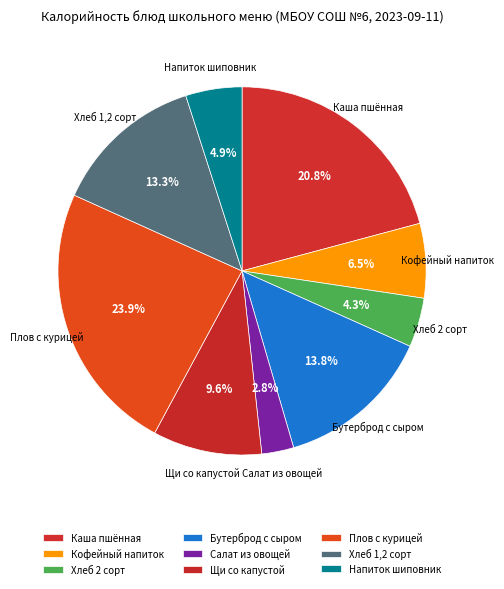

To the nearest percent, what is the difference between the largest and smallest slice percentages?

21%